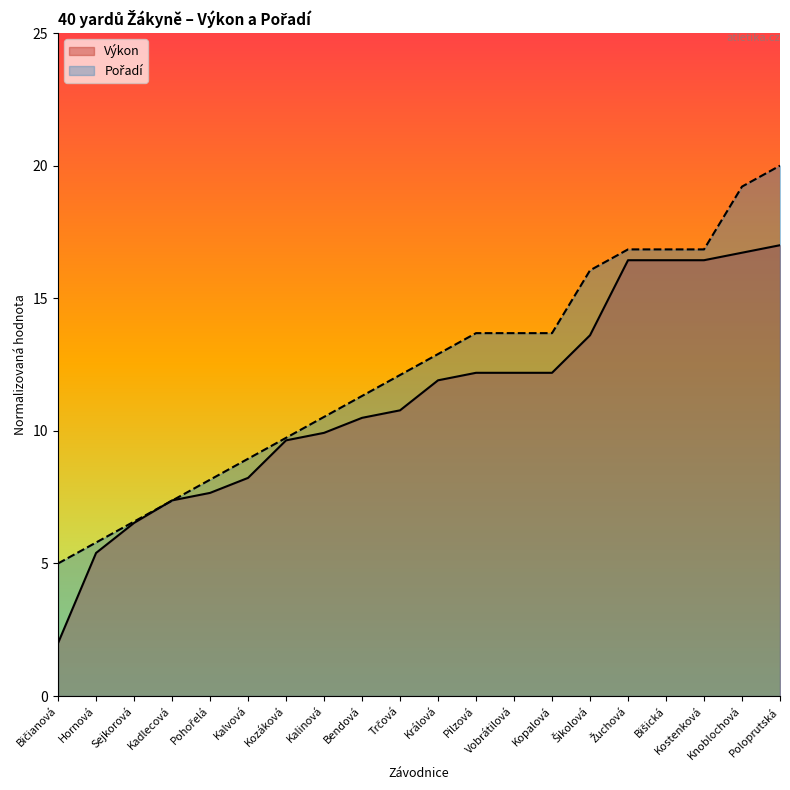

What are all the series names shown in the legend?

Výkon, Pořadí